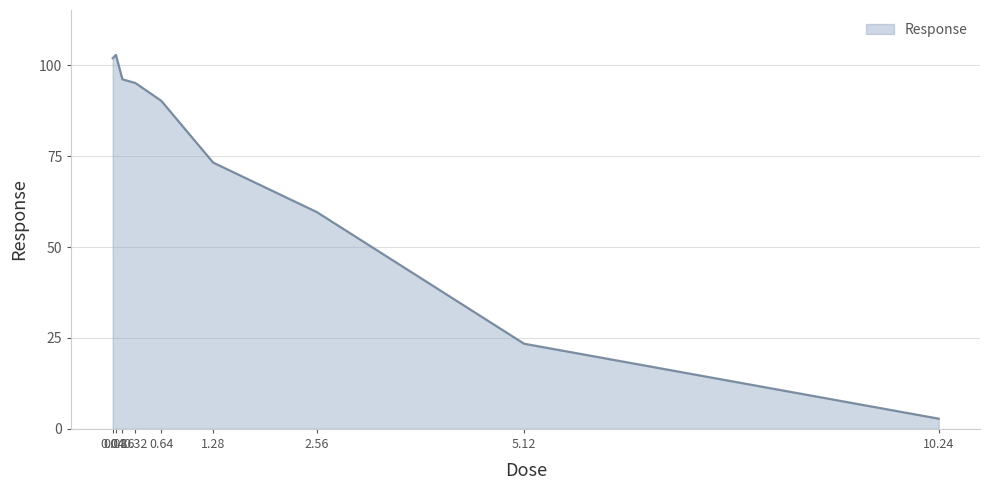

Reading right to left, what are all the values shown in this chart?

10.24=2.8	5.12=23.4	2.56=59.7	1.28=73.3	0.64=90.3	0.32=95.2	0.16=96.2	0.08=102.9	0.04=102.0